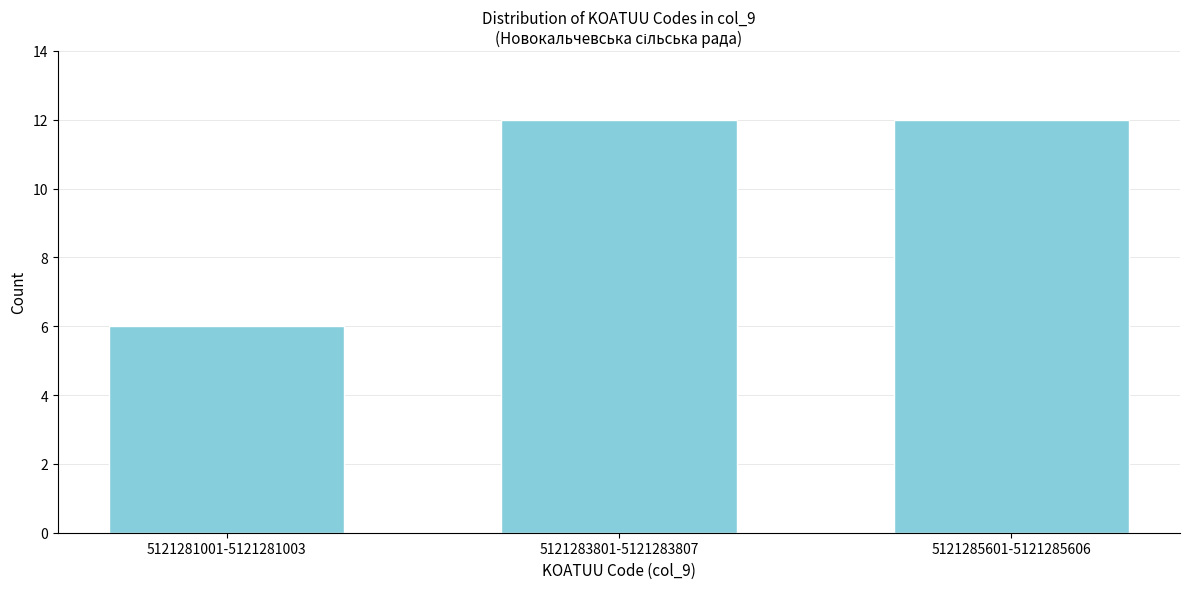

Reading left to right, transcribe all the data shown in this chart.

5121281001-5121281003=6	5121283801-5121283807=12	5121285601-5121285606=12